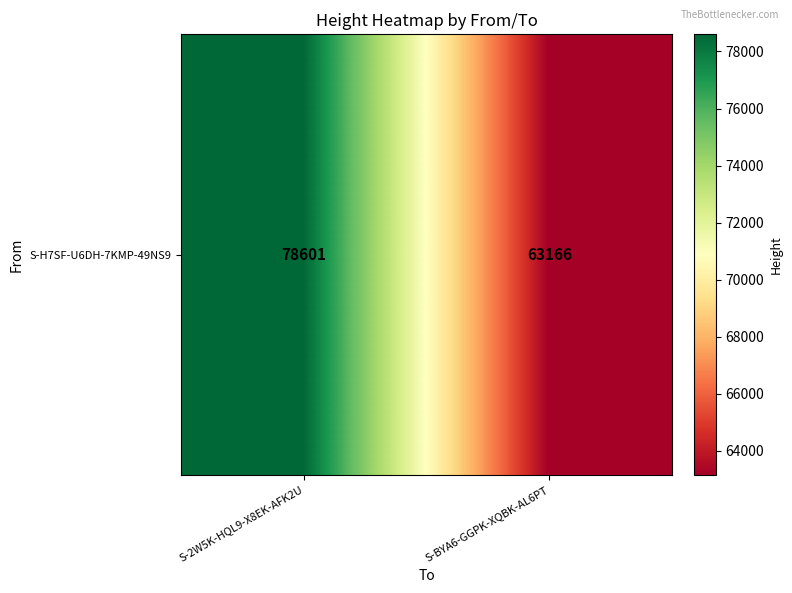

What is the change in value from S-2W5K-HQL9-X8EK-AFK2U to S-BYA6-GGPK-XQBK-AL6PT?

-15435